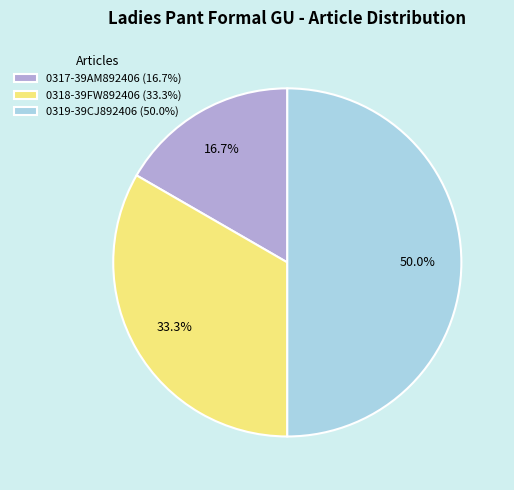

How many segments does this pie chart have?

3